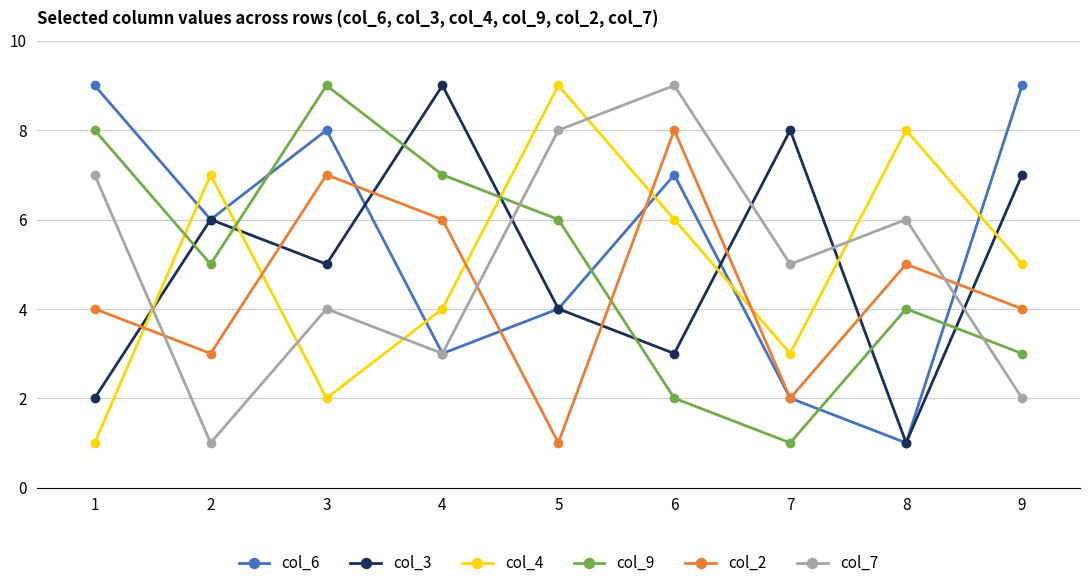

What is the difference between the second highest and second lowest values in the col_4 series?

6